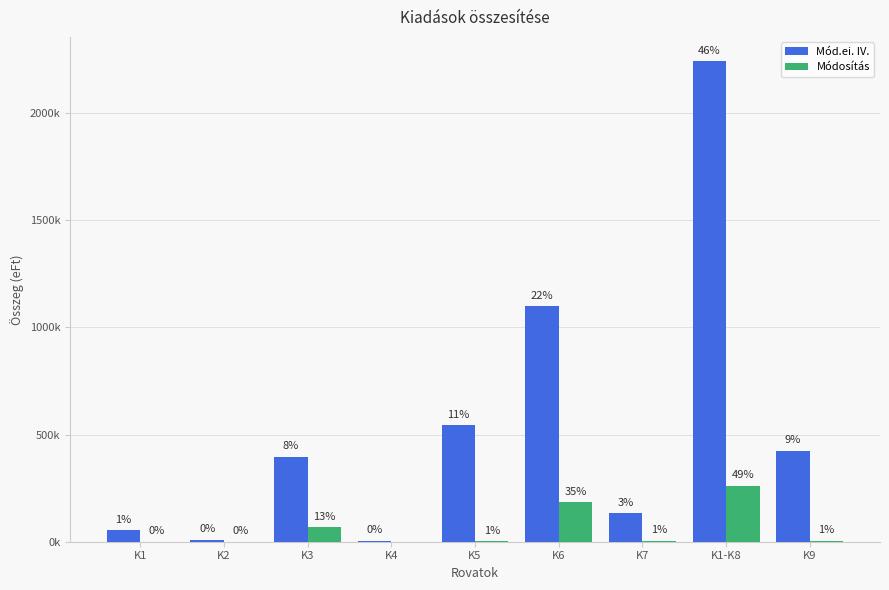

Reading right to left, what are all the values shown in this chart?

Mód.ei. IV.: K9=424651	K1-K8=2243816	K7=132885	K6=1100615	K5=544794	K4=5067	K3=396659	K2=9686	K1=54110
Módosítás: K9=5376	K1-K8=261282	K7=5398	K6=183554	K5=4074	K4=-5	K3=67458	K2=107	K1=696